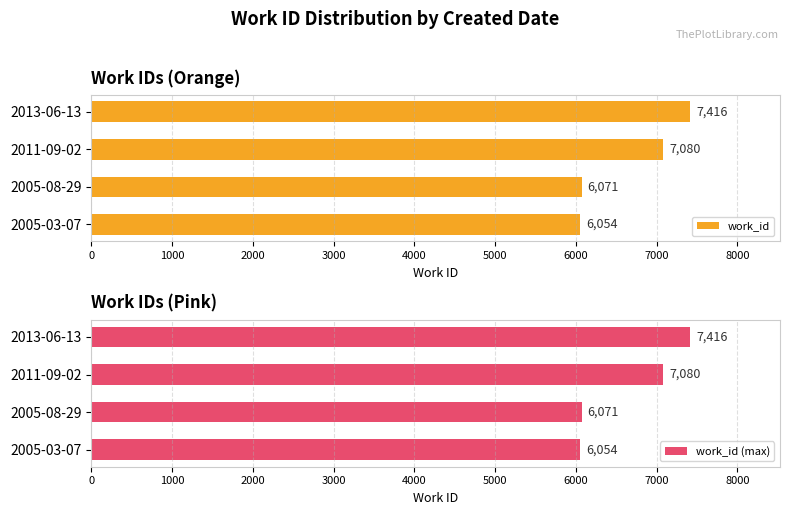

True or false: work_id has a value of 1688 at 2005-03-07.

False